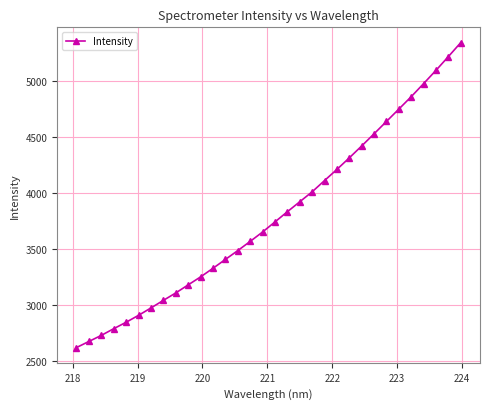

What is the value of the 6th point from the left?

2903.7